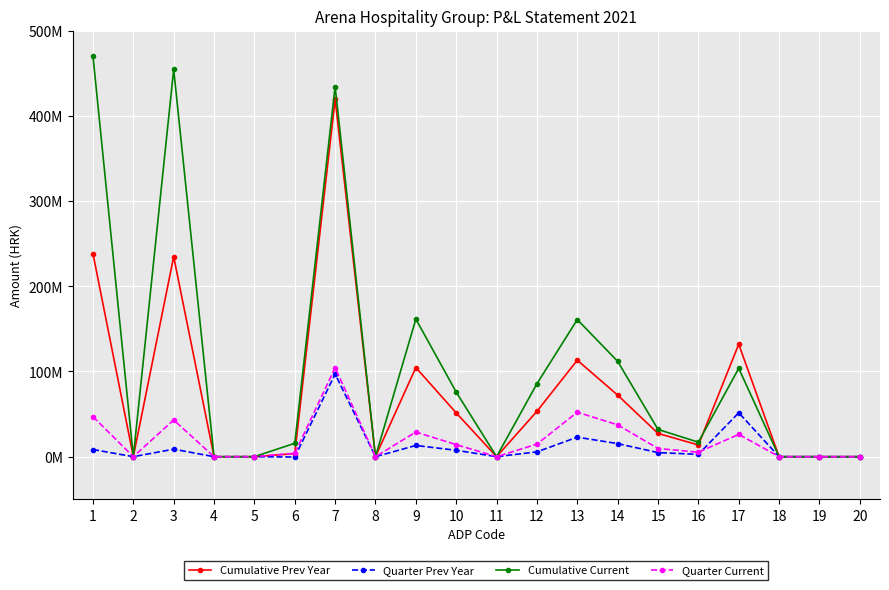

What are all the series names shown in the legend?

Cumulative Prev Year, Quarter Prev Year, Cumulative Current, Quarter Current